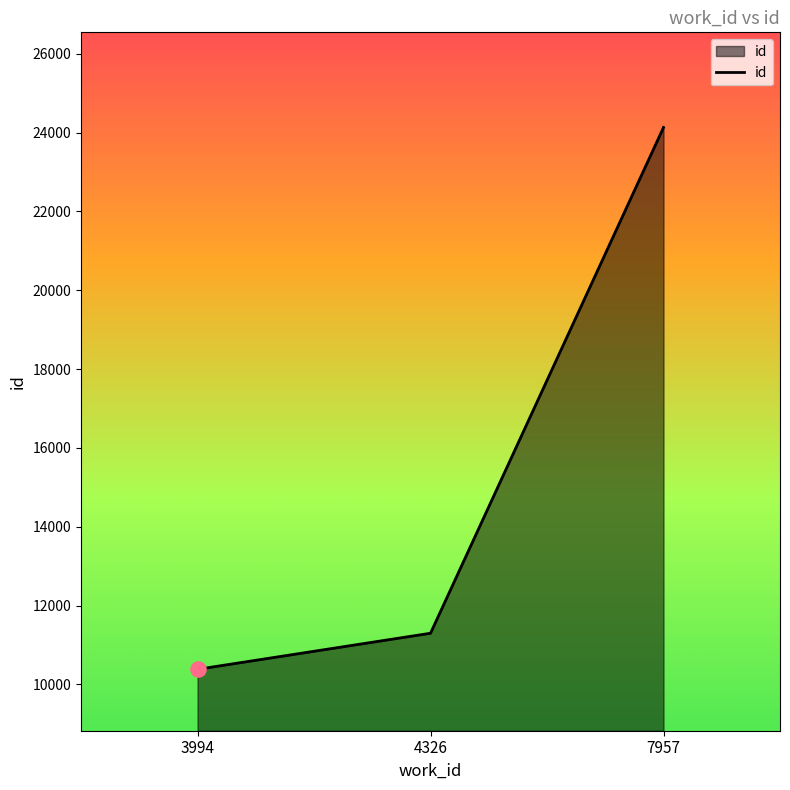

What is the ratio of the value at 3994 to the value at 7957?

0.4